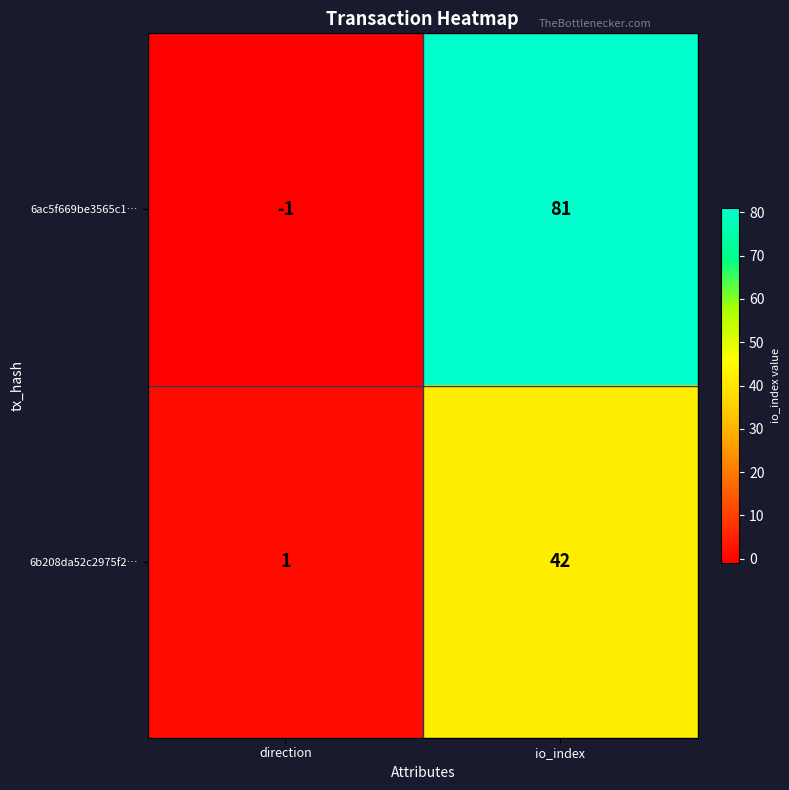

Reading left to right, what are all the values shown in this chart?

6ac5f669be3565c1…: -1	81
6b208da52c2975f2…: 1	42